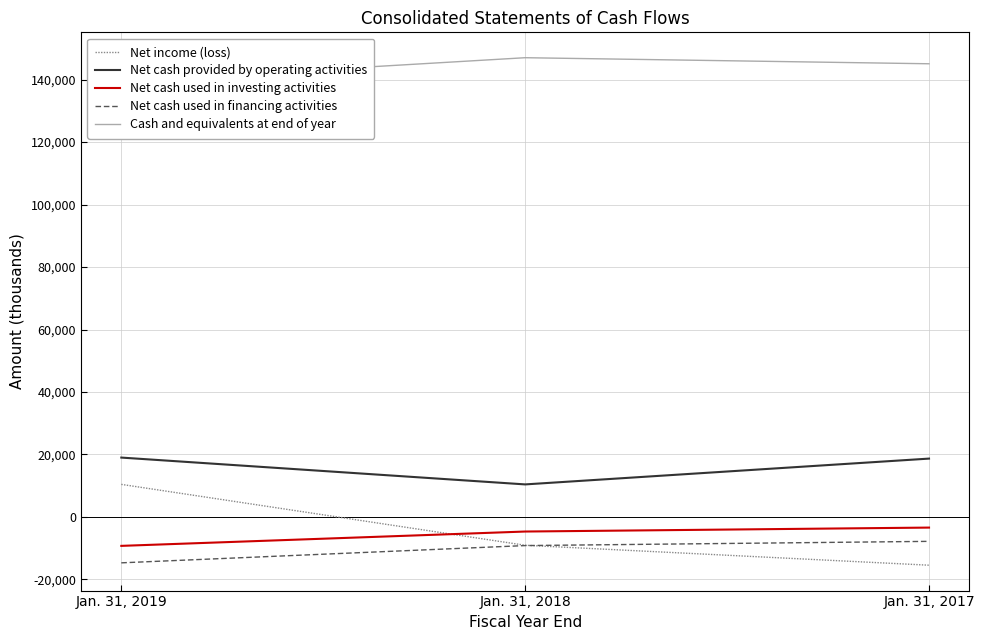

What is the maximum value for Cash and equivalents at end of year?

147023